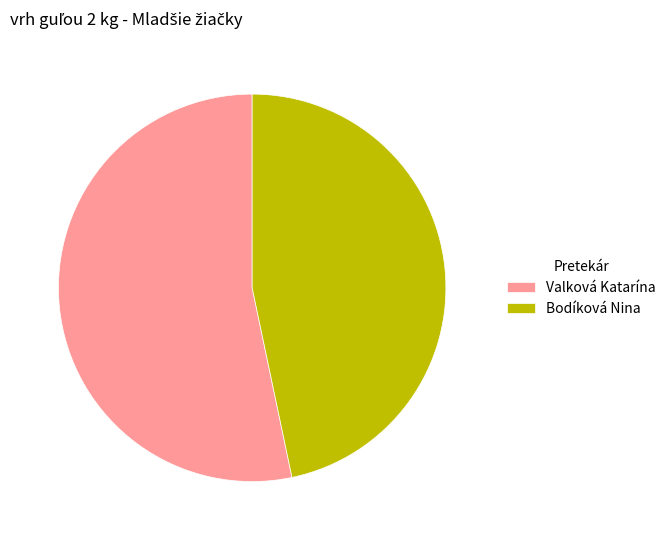

Does Valková Katarína account for over 50% of the chart?

Yes